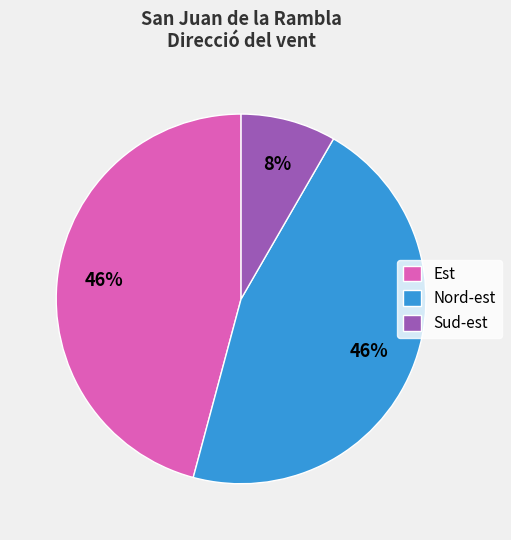

Between Est and Sud-est, which is larger?

Est